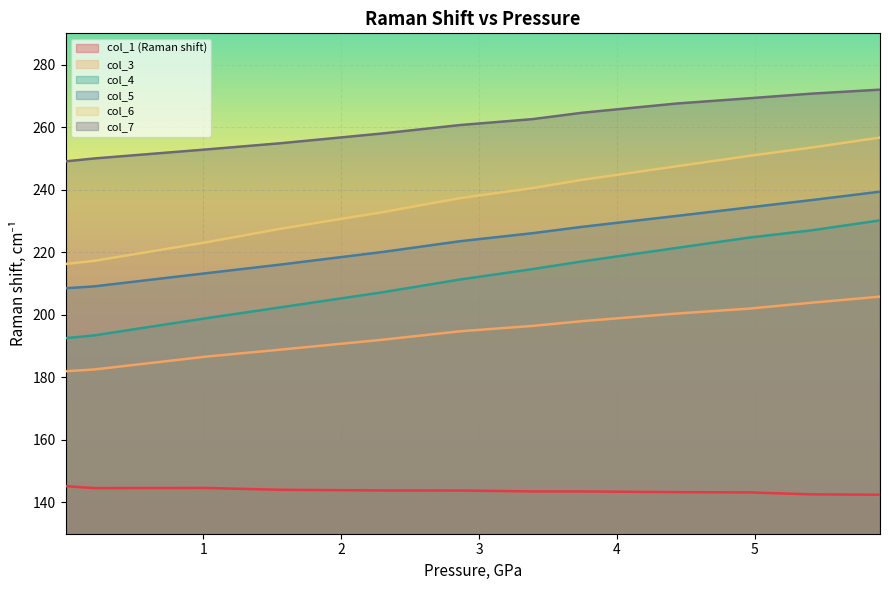

Which series has the largest total across all categories?

col_7